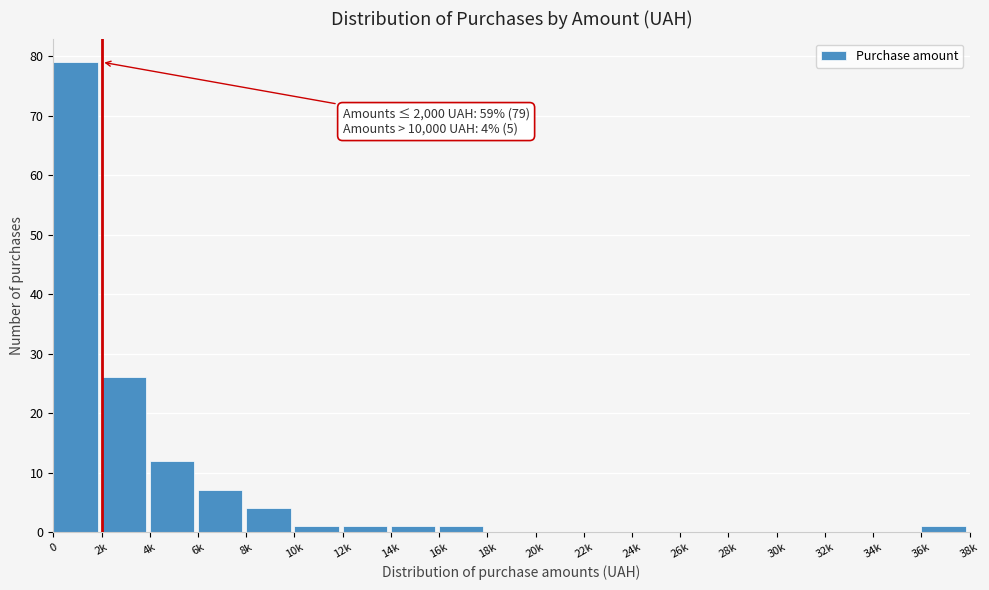

Reading left to right, list all the values displayed in this chart.

0=79	2k=26	4k=12	6k=7	8k=4	10k=1	12k=1	14k=1	16k=1	18k=0	20k=0	22k=0	24k=0	26k=0	28k=0	30k=0	32k=0	34k=0	36k=1